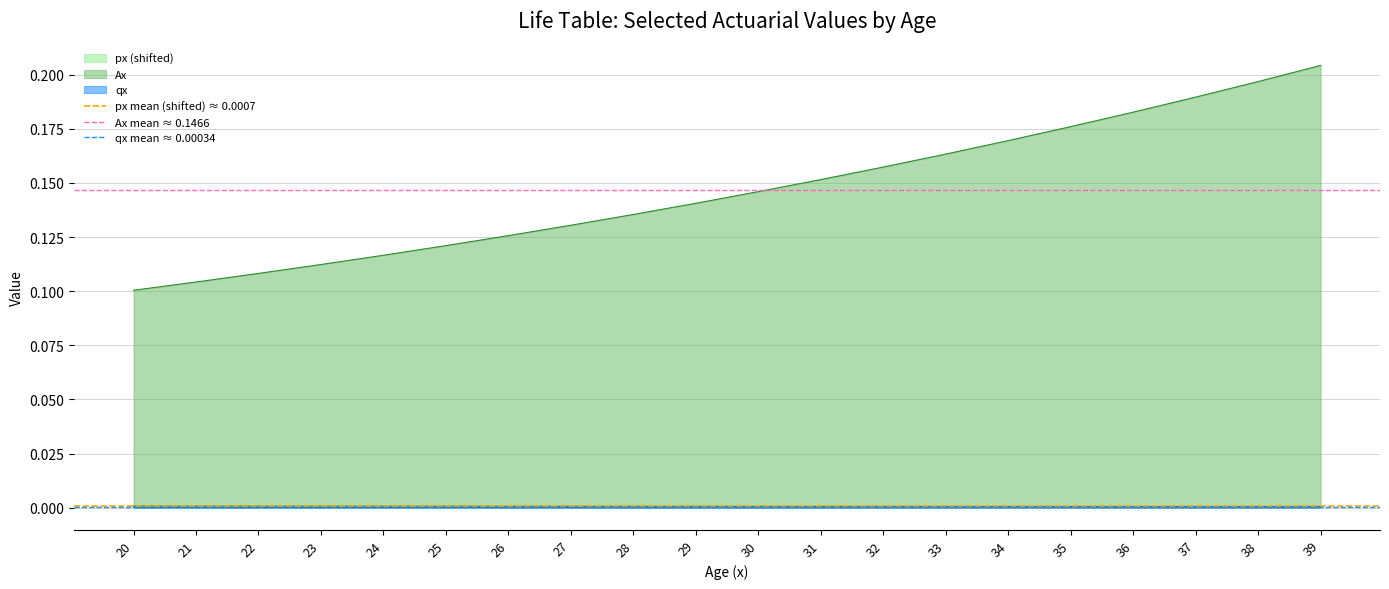

True or false: qx has a value of 0.0 at 32.

True